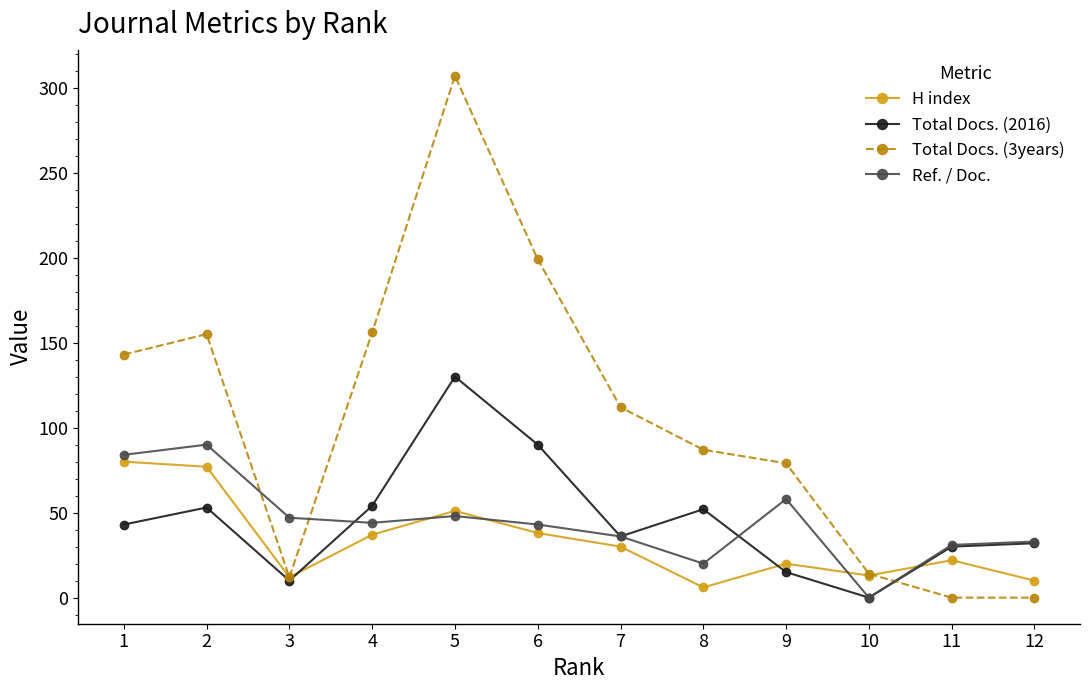

How many categories are shown in the chart?

12